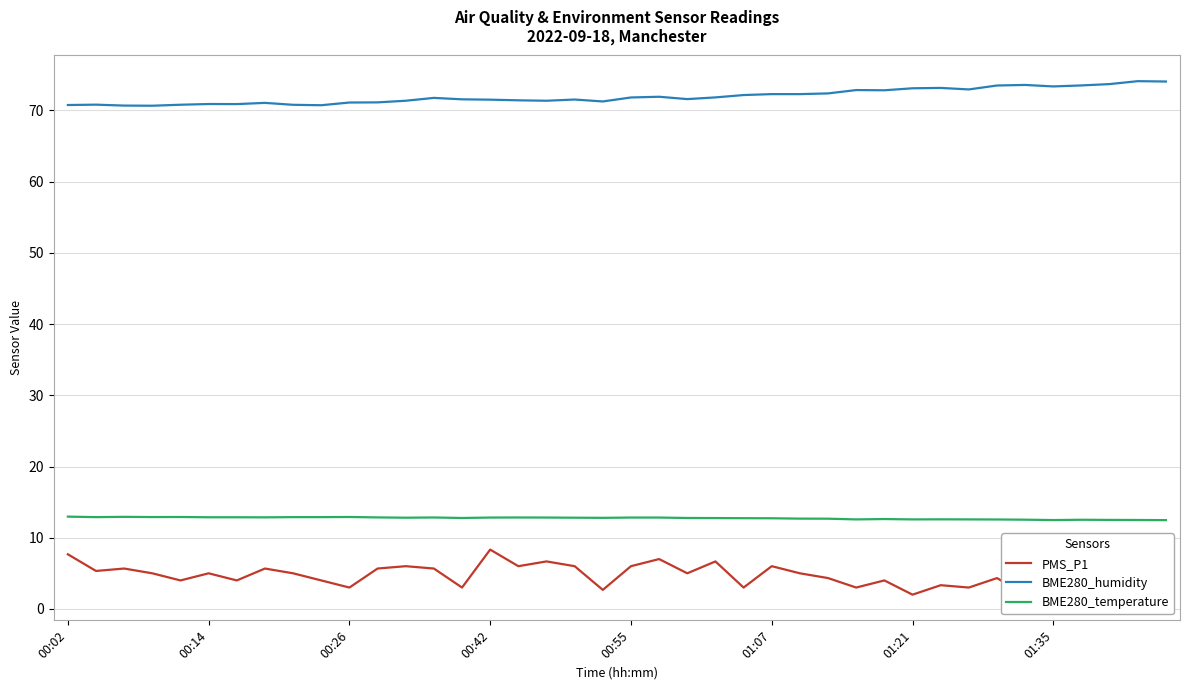

What is the sum of all BME280_humidity values?

2879.5